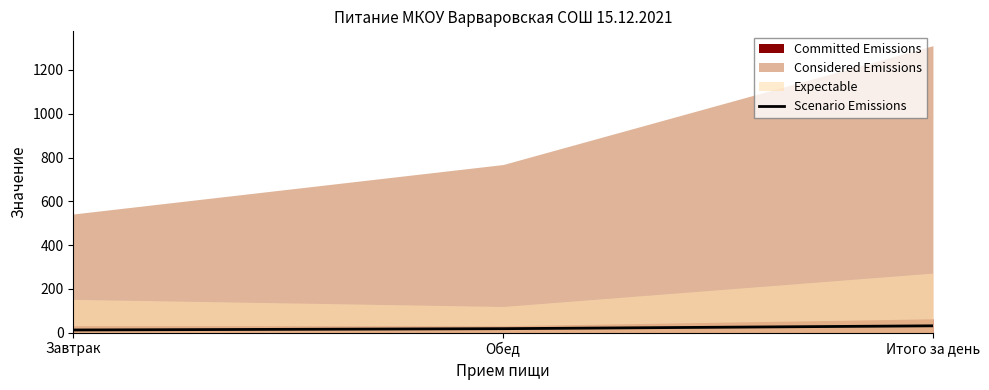

Which label corresponds to the largest value in the chart?

Итого за день